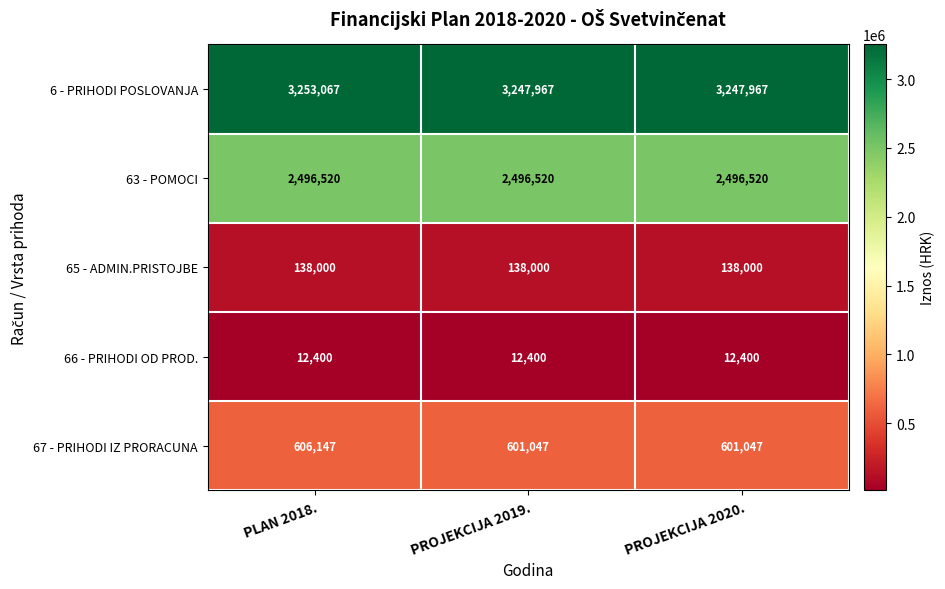

Reading left to right, list all the values displayed in this chart.

6 - PRIHODI POSLOVANJA: PLAN 2018.=3253067	PROJEKCIJA 2019.=3247967	PROJEKCIJA 2020.=3247967
63 - POMOCI: PLAN 2018.=2496520	PROJEKCIJA 2019.=2496520	PROJEKCIJA 2020.=2496520
65 - ADMIN.PRISTOJBE: PLAN 2018.=138000	PROJEKCIJA 2019.=138000	PROJEKCIJA 2020.=138000
66 - PRIHODI OD PROD.: PLAN 2018.=12400	PROJEKCIJA 2019.=12400	PROJEKCIJA 2020.=12400
67 - PRIHODI IZ PRORACUNA: PLAN 2018.=606147	PROJEKCIJA 2019.=601047	PROJEKCIJA 2020.=601047